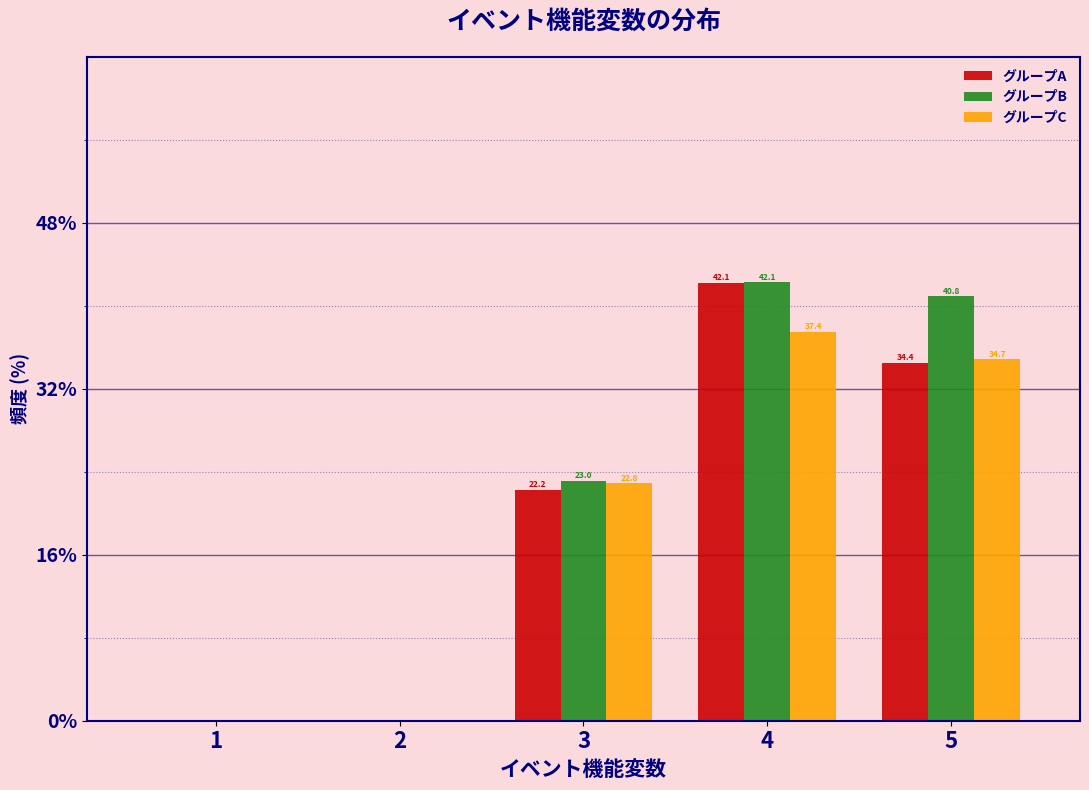

Reading left to right, extract all data points from this chart.

グループA: 1=0.0	2=0.0	3=22.2	4=42.1	5=34.4
グループB: 1=0.0	2=0.0	3=23.0	4=42.1	5=40.8
グループC: 1=0.0	2=0.0	3=22.8	4=37.4	5=34.7